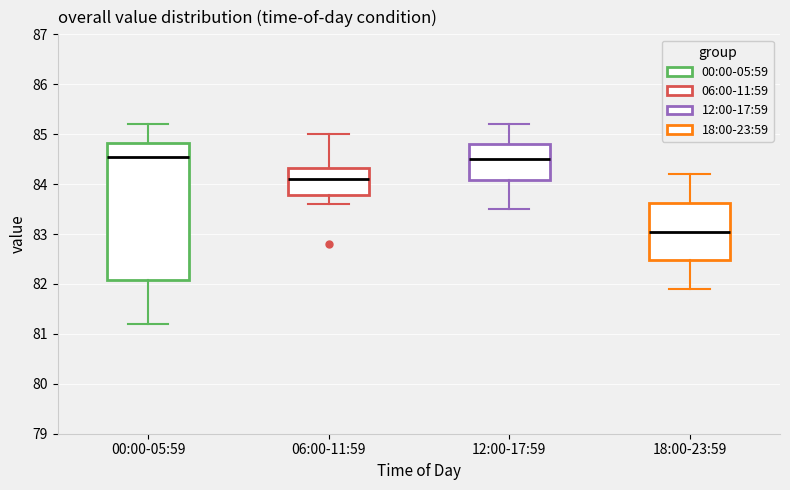

Reading left to right, read every box against the y-axis: the position of its median line, the range the box covers, and the ends of its whiskers. The values are not printed on the chart, so give them approximately, as read against the axis.

00:00-05:59: median 84.6, box 82.1 to 84.8, whiskers 81.2 to 85.2
06:00-11:59: median 84.1, box 83.8 to 84.3, whiskers 83.6 to 85.0
12:00-17:59: median 84.5, box 84.1 to 84.8, whiskers 83.5 to 85.2
18:00-23:59: median 83.1, box 82.5 to 83.6, whiskers 81.9 to 84.2